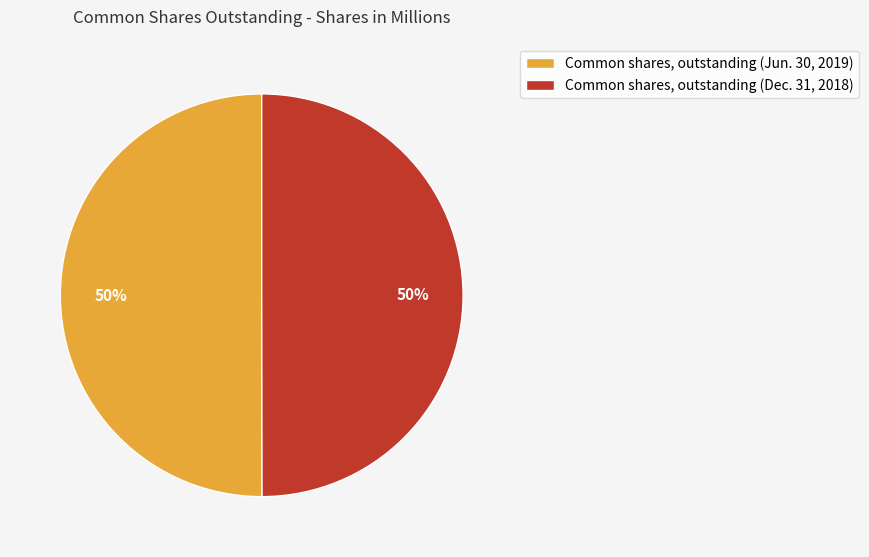

Approximately how many times larger is the value at Common shares, outstanding (Jun. 30, 2019) compared to Common shares, outstanding (Dec. 31, 2018)?

1.0